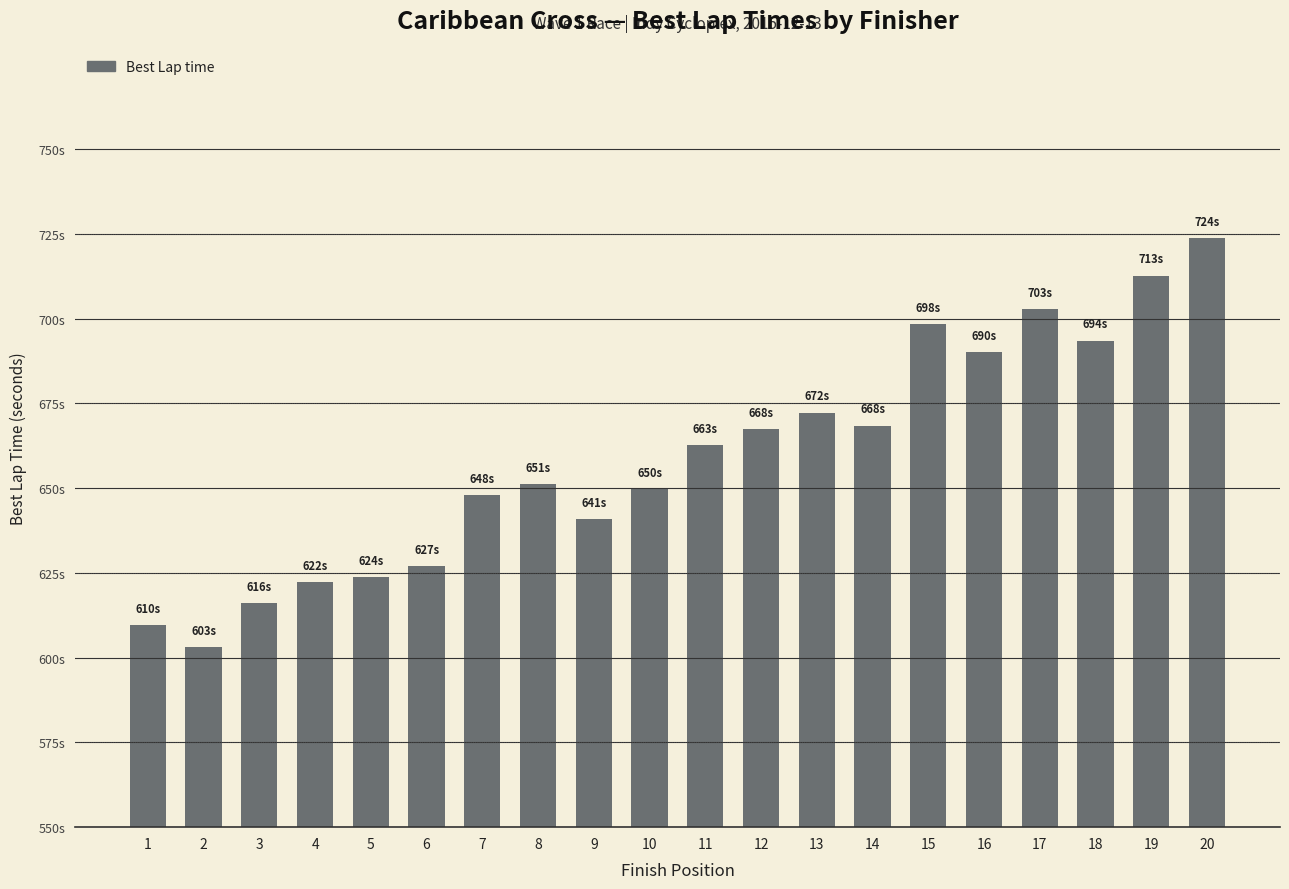

What is the sum of all values?

13183.7